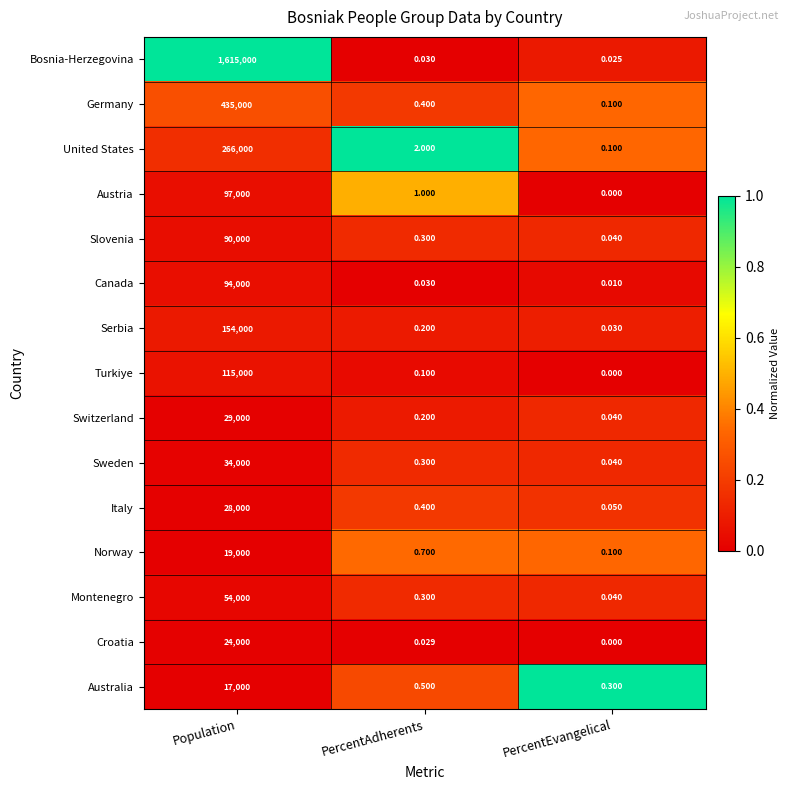

Where is Italy nearest to the value 14000?

PercentAdherents